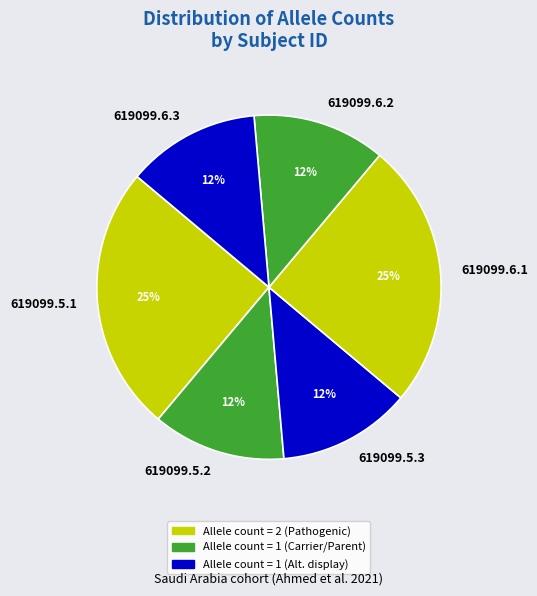

Is there a majority slice in this chart?

No